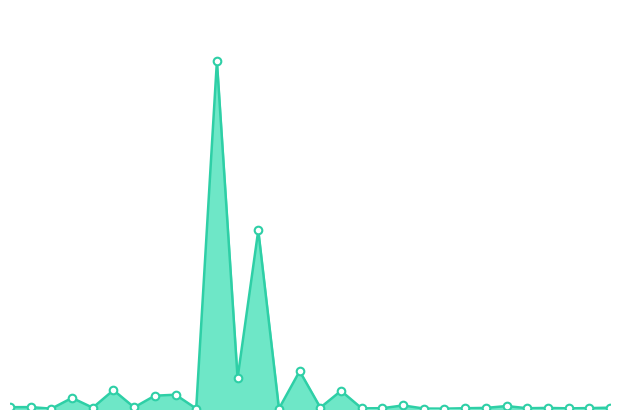

Does the chart have visible grid lines?

No